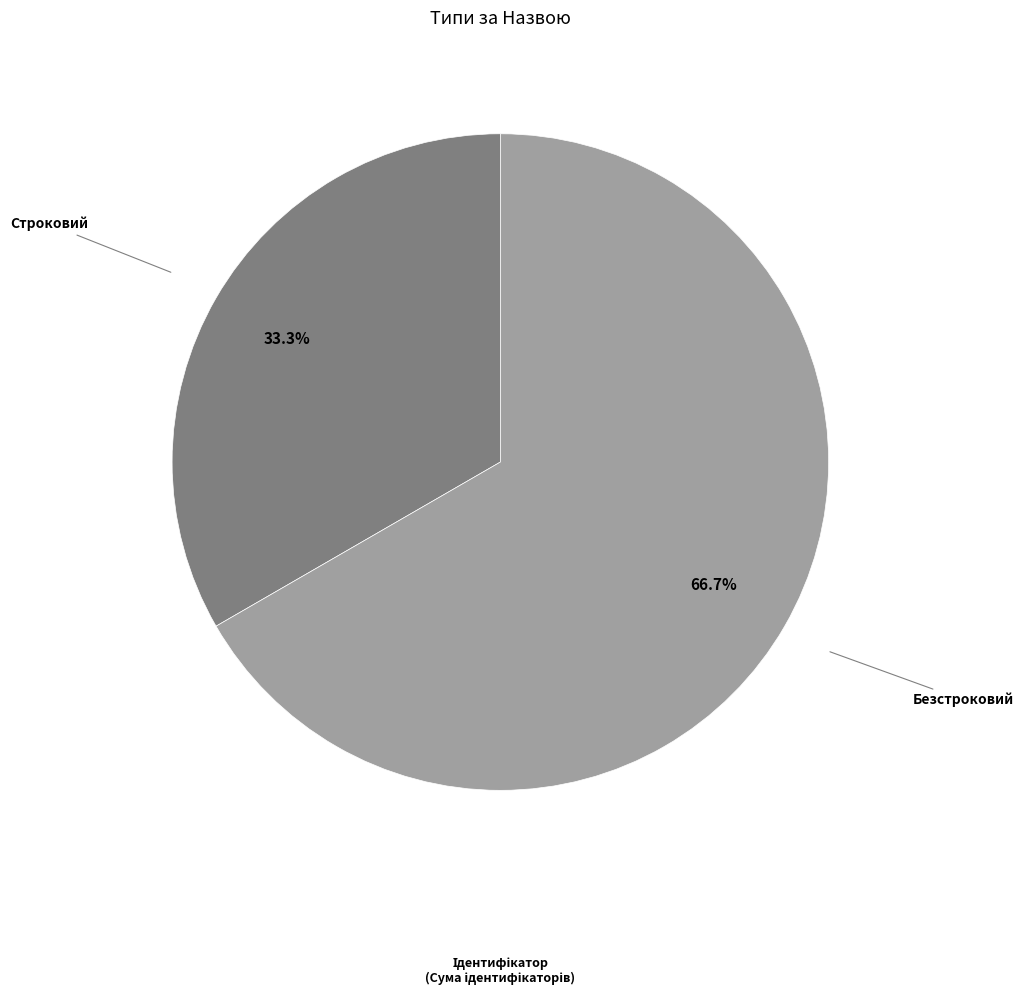

Is there a majority slice in this chart?

Yes